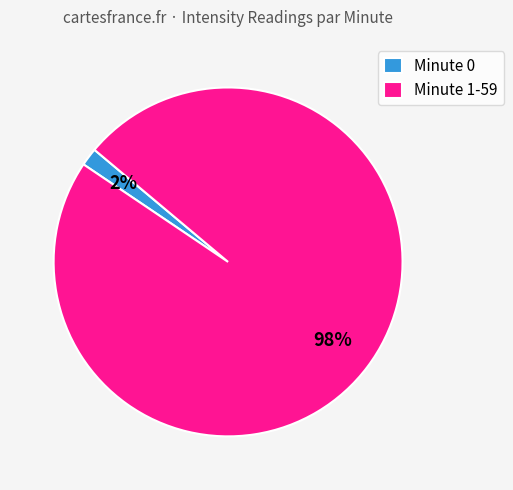

The Minute 1-59 slice represents 98% of the pie. True or false?

True